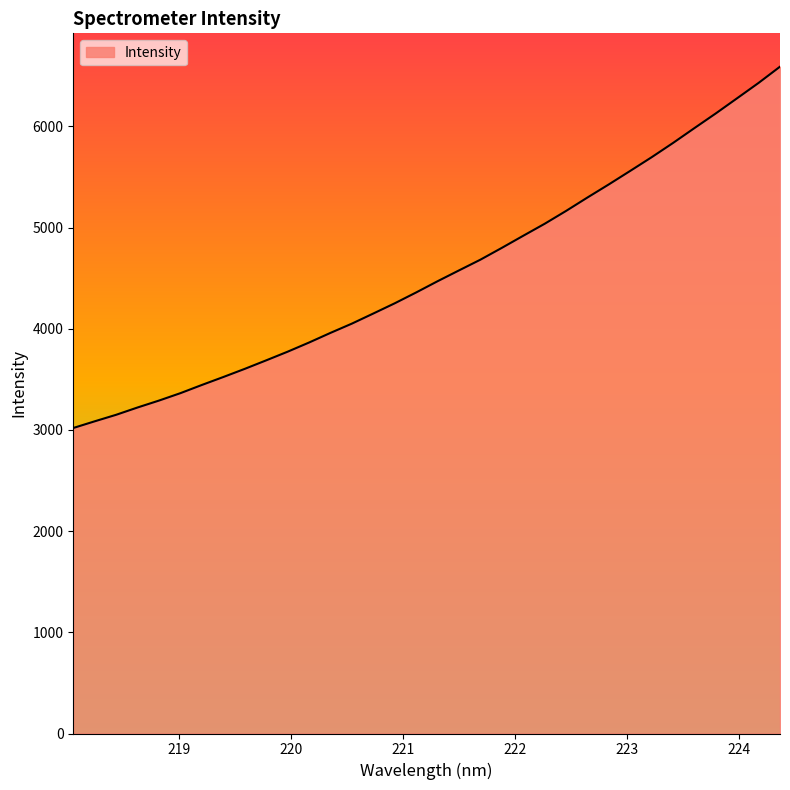

What is the smallest value displayed?

3019.6